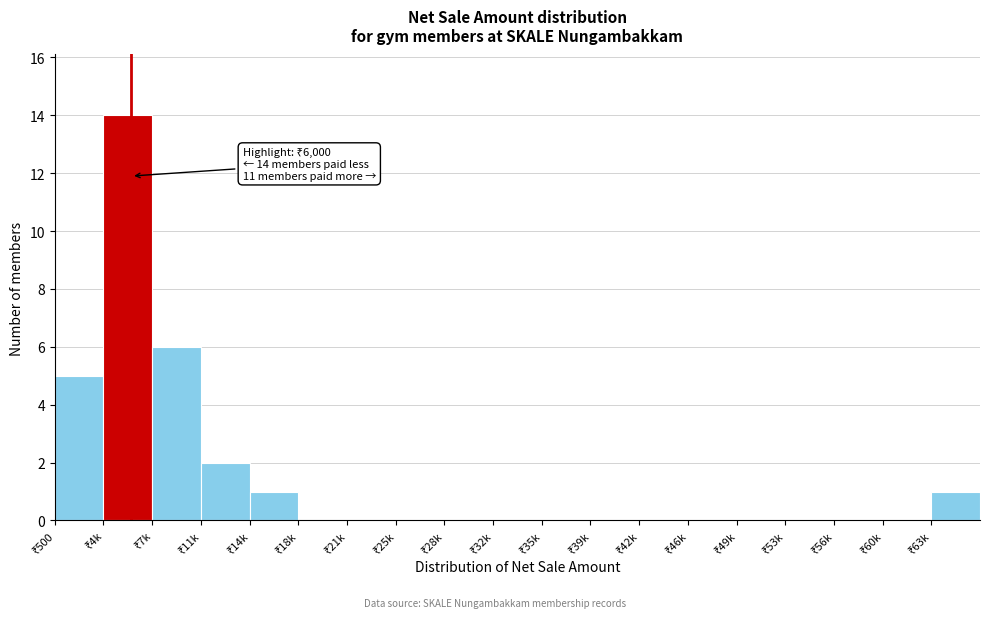

What is the greatest value displayed?

14